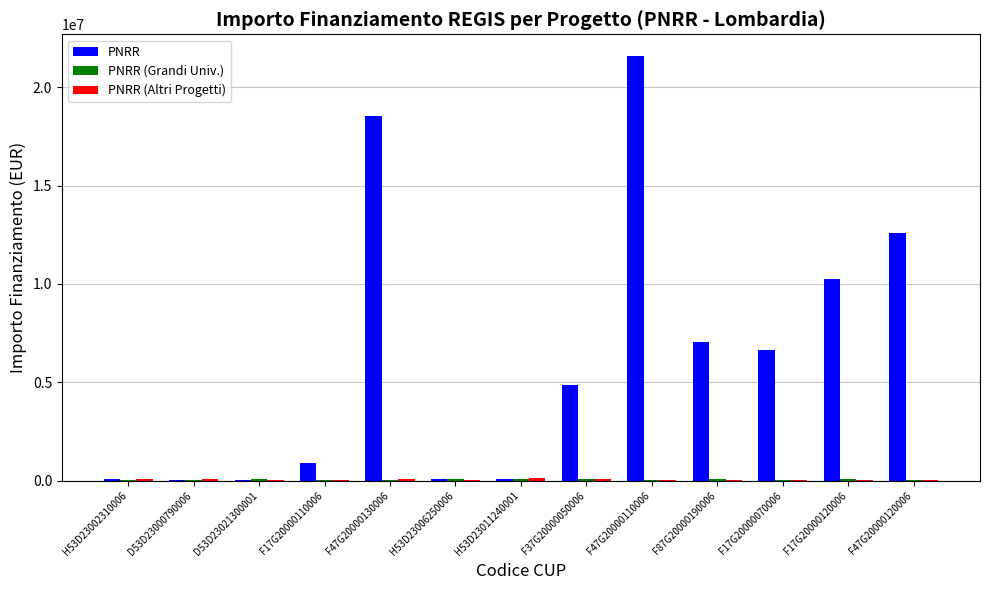

Are the bars grouped side by side (vs. stacked)?

Yes